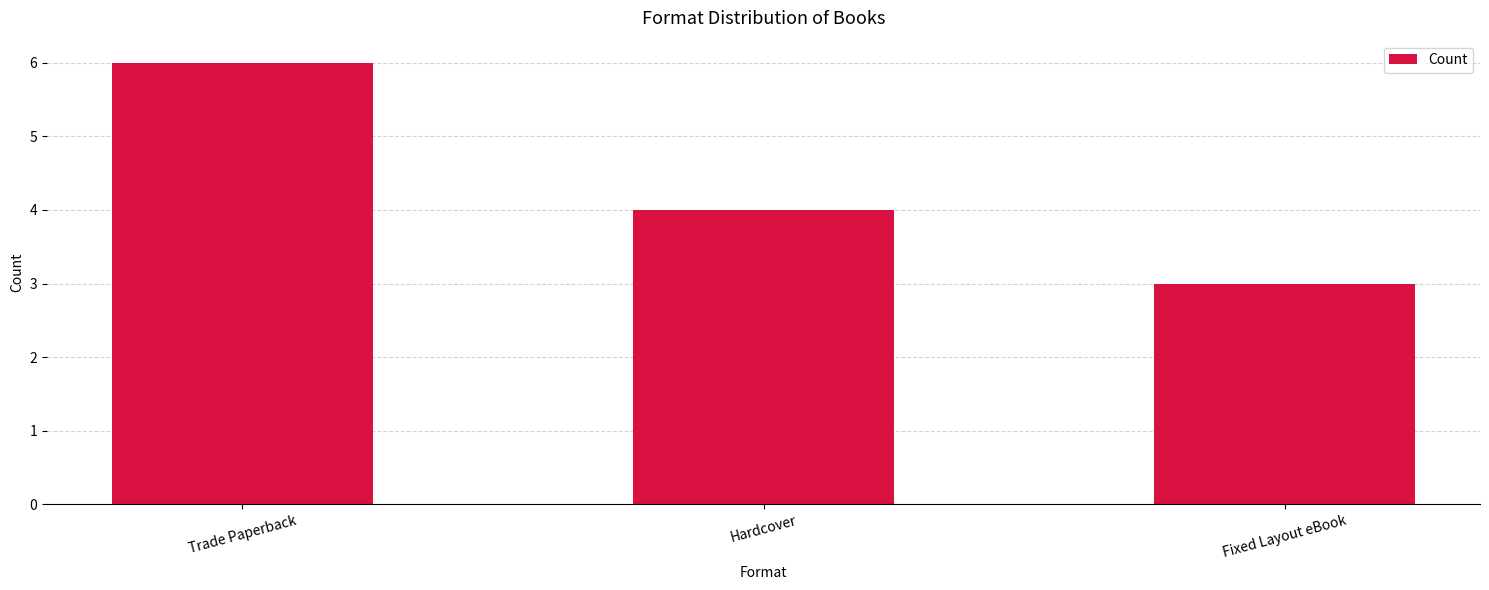

List the labels in order of value, largest first.

Trade Paperback, Hardcover, Fixed Layout eBook